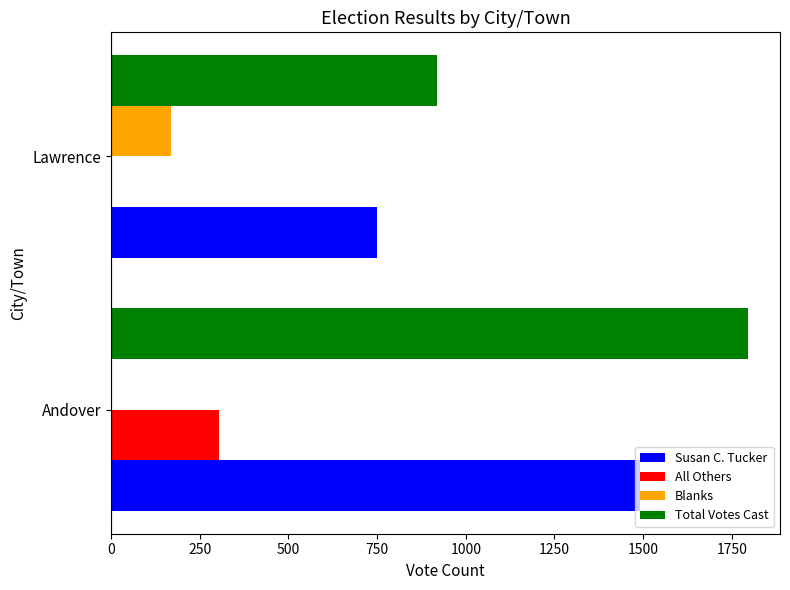

Is it true that All Others equals 305 at Andover?

True